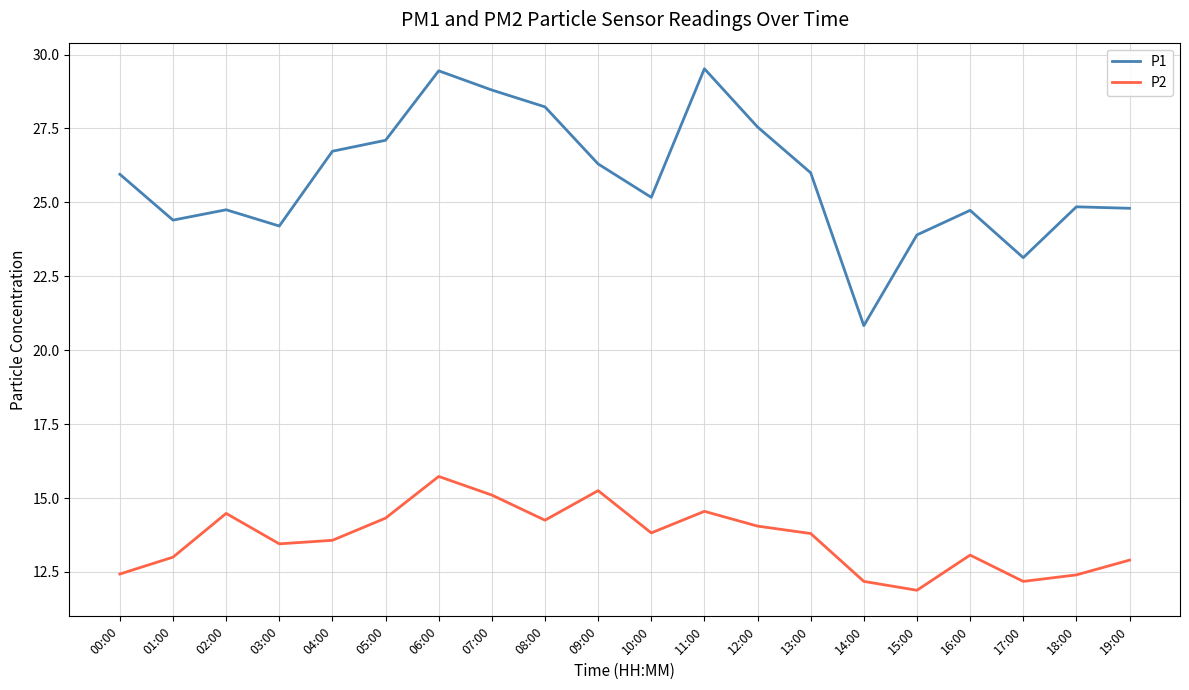

What value does the P1 series have at 07:00?

28.8